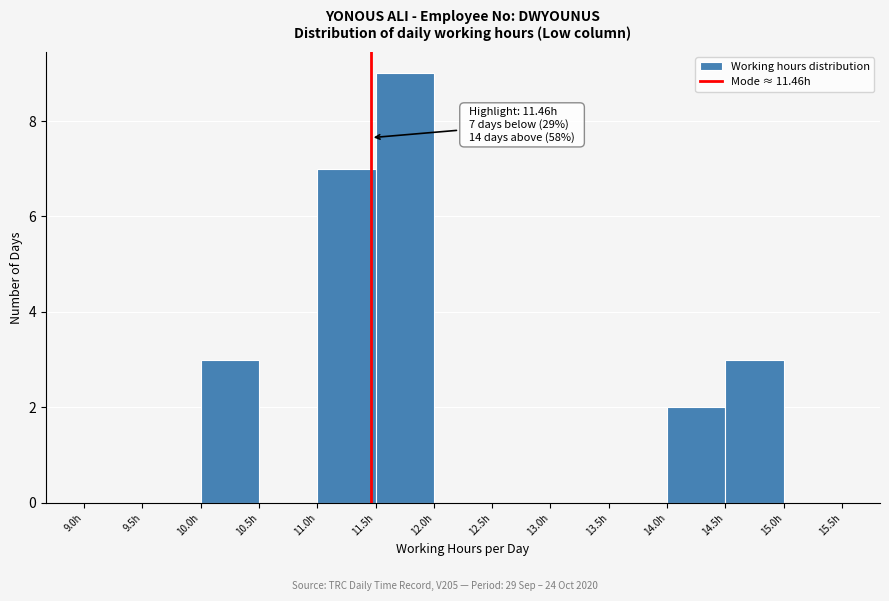

Over which range of the x-axis is the bar tallest?

11.5 to 12.0